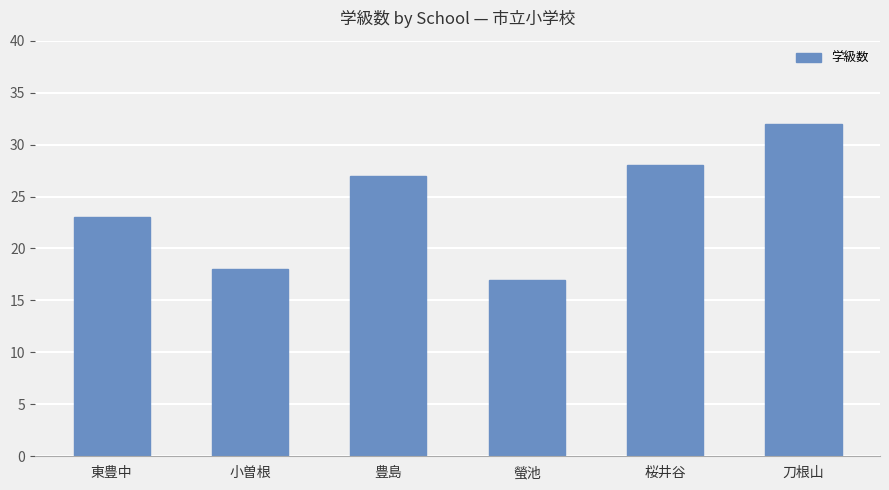

What is the value of the 5th bar from the left?

28